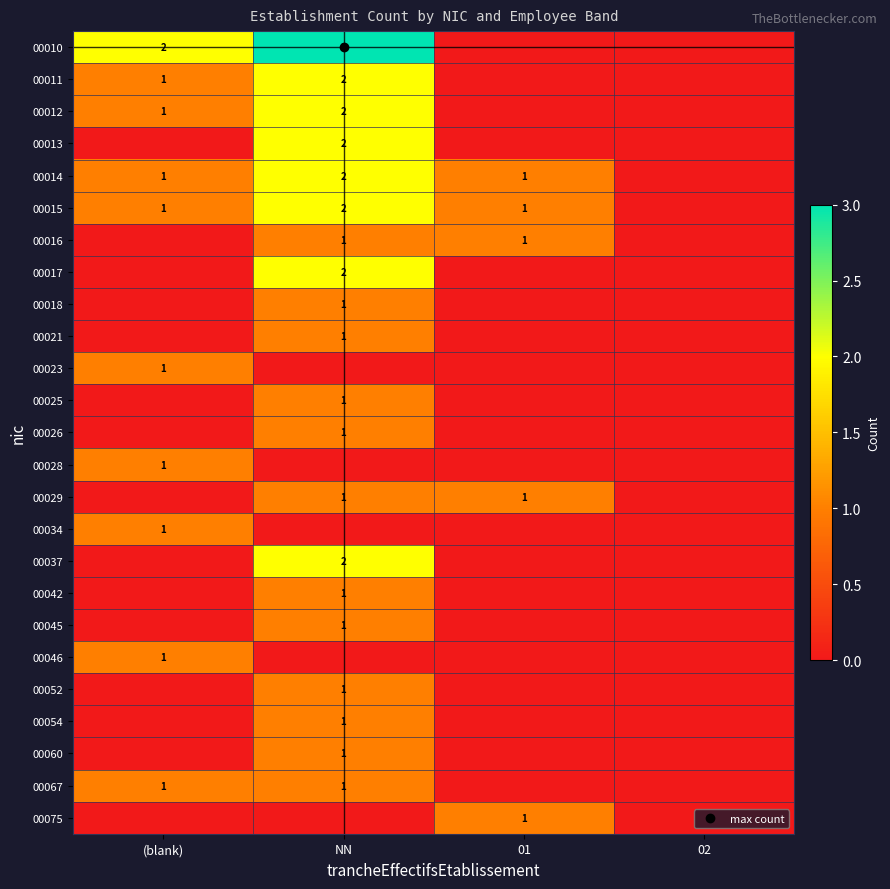

What is the highest value of the 00023 series?

1